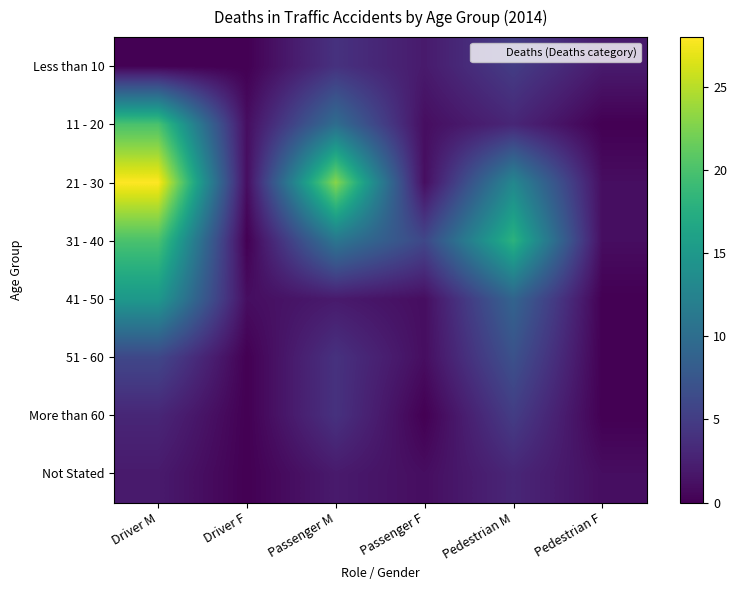

Rank the series at Passenger F from lowest to highest value.

More than 60, 11 - 20, 21 - 30, 41 - 50, 51 - 60, Not Stated, Less than 10, 31 - 40